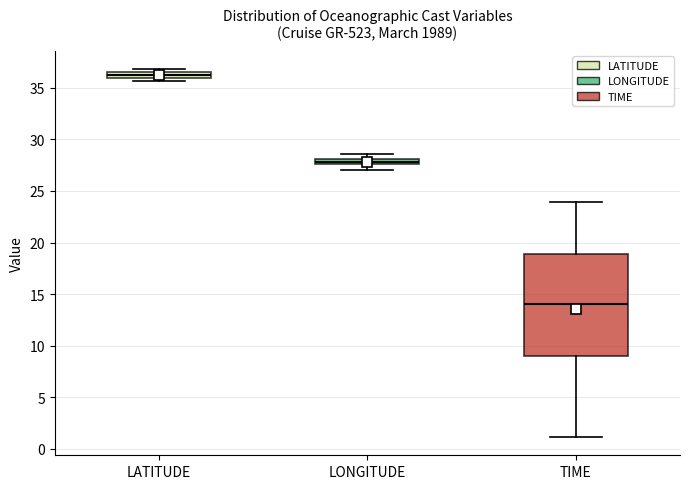

Where is the upper edge of the box for LATITUDE on the y-axis? The values are not printed on the chart, so give them approximately, as read against the axis.

36.5